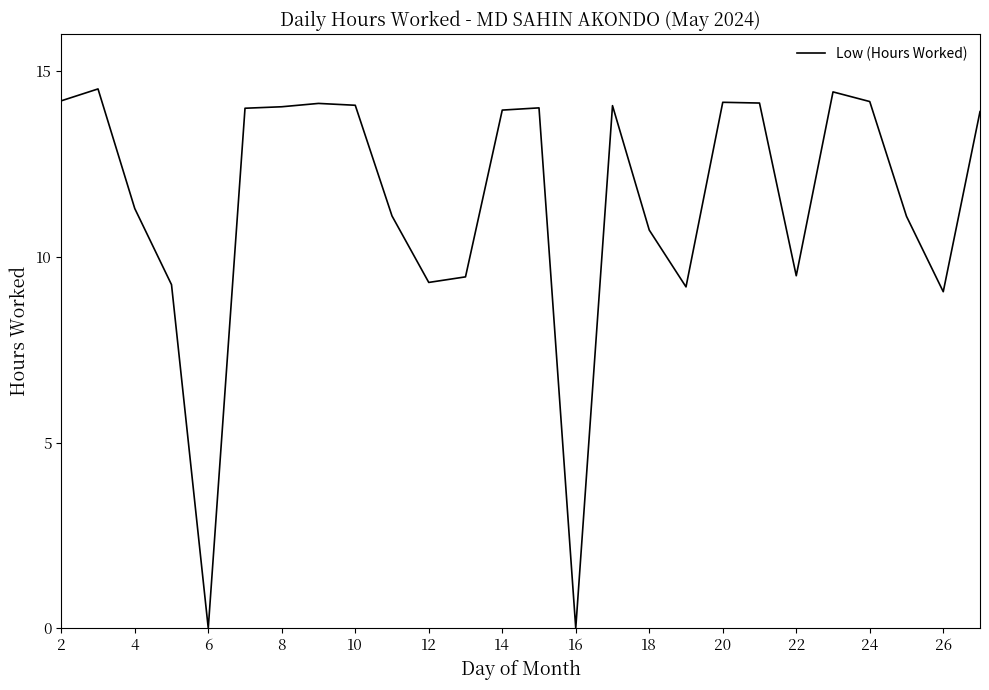

What is the difference between the maximum and minimum values?

14.5